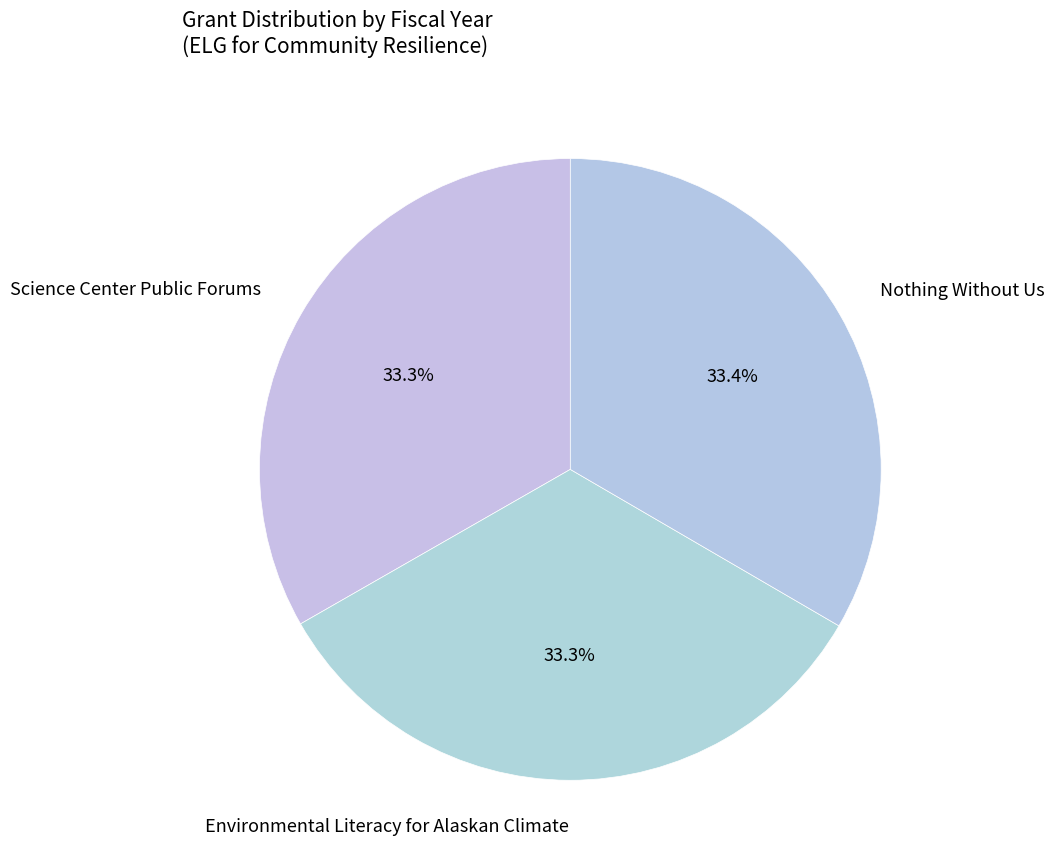

How many segments does this pie chart have?

3